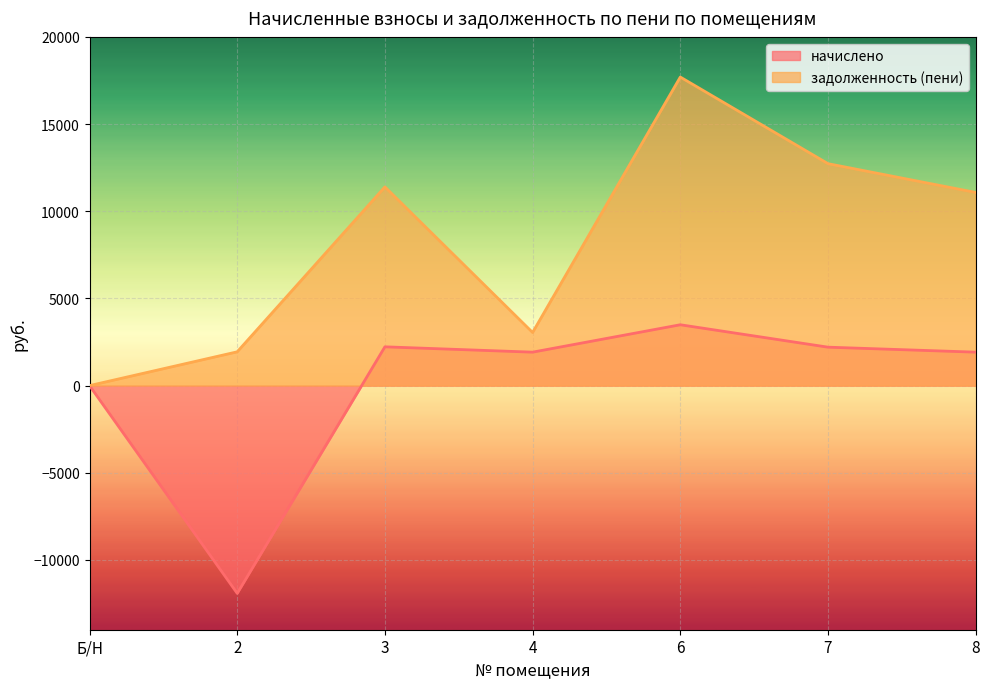

The value of задолженность (пени) at 3 is 11397.2. True or false?

True